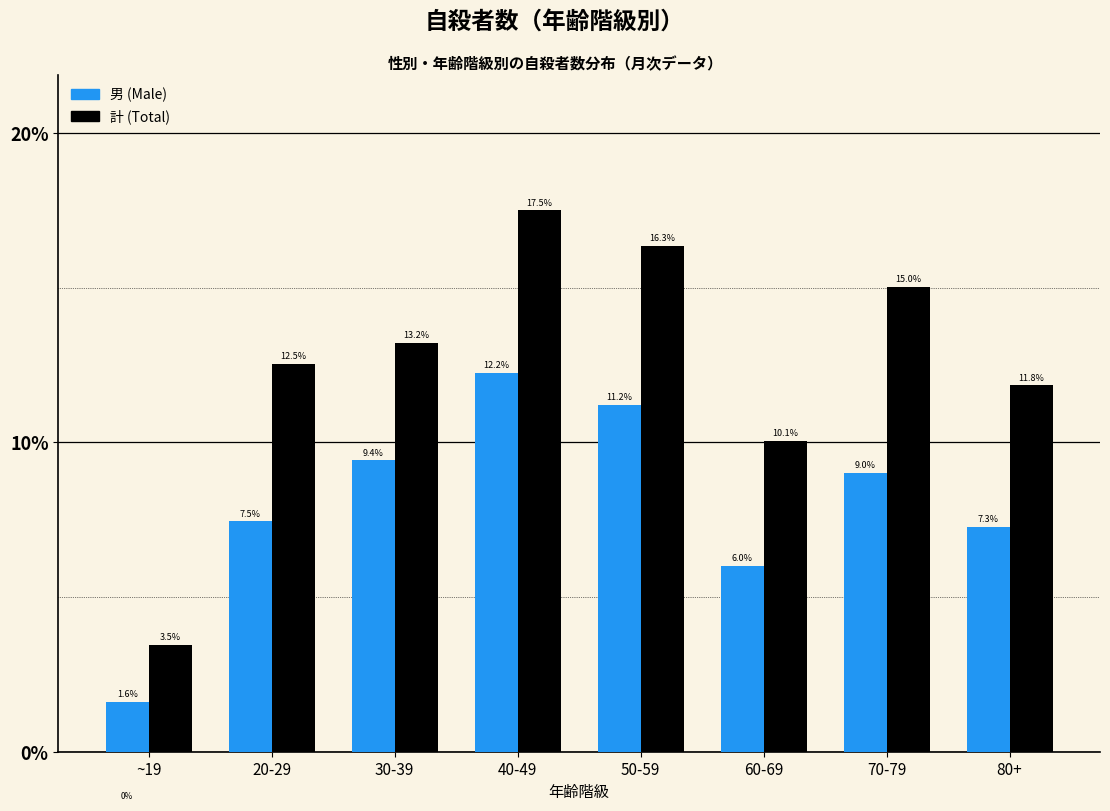

Read the 男 (Male) value at 70-79.

9.0